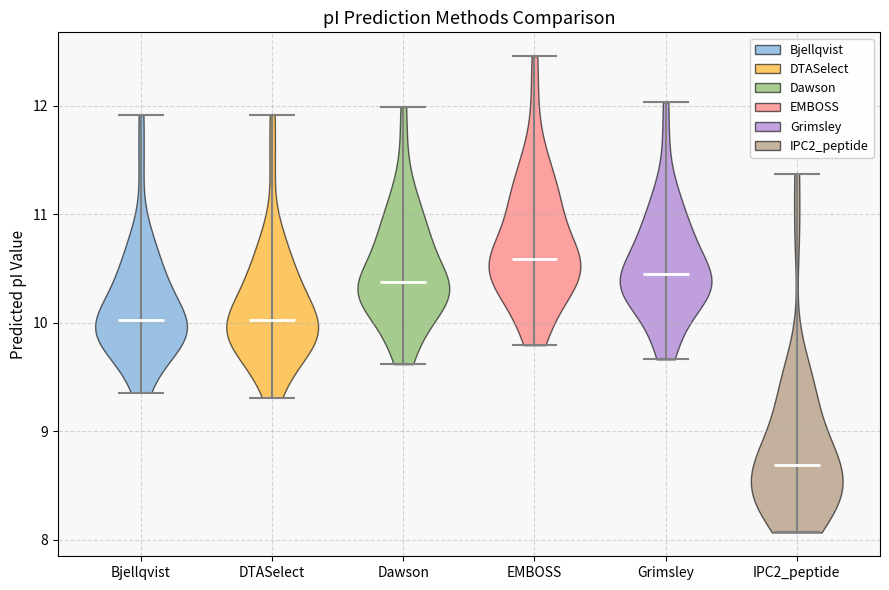

What is the highest point the violin for IPC2_peptide reaches on the y-axis? The values are not printed on the chart, so give them approximately, as read against the axis.

11.4